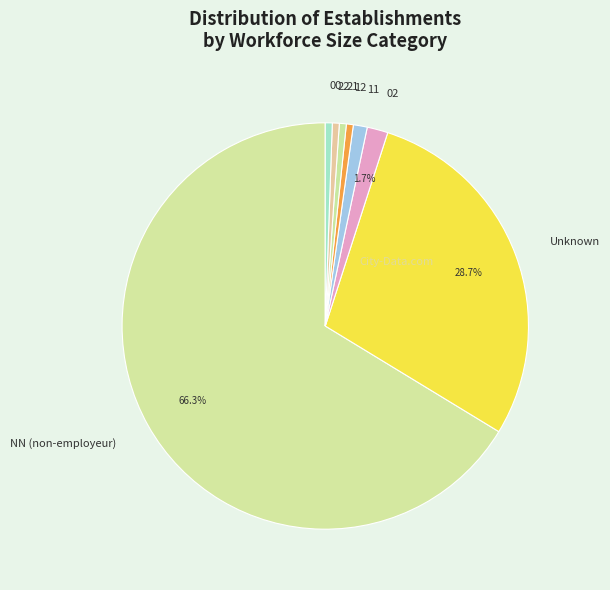

Approximately how many times larger is the value at 22 compared to 21?

1.0